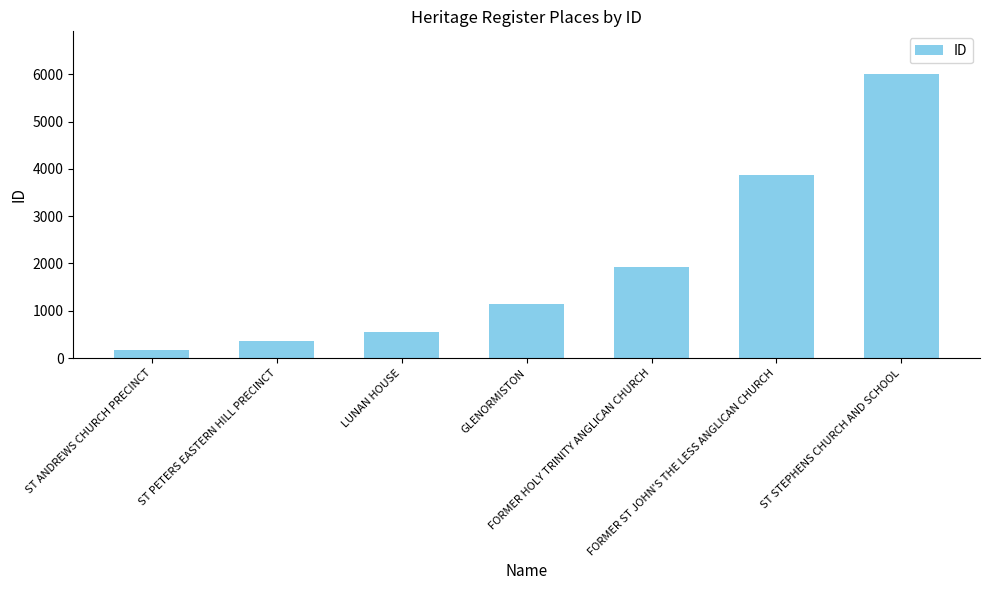

How many data points are less than 1150?

3